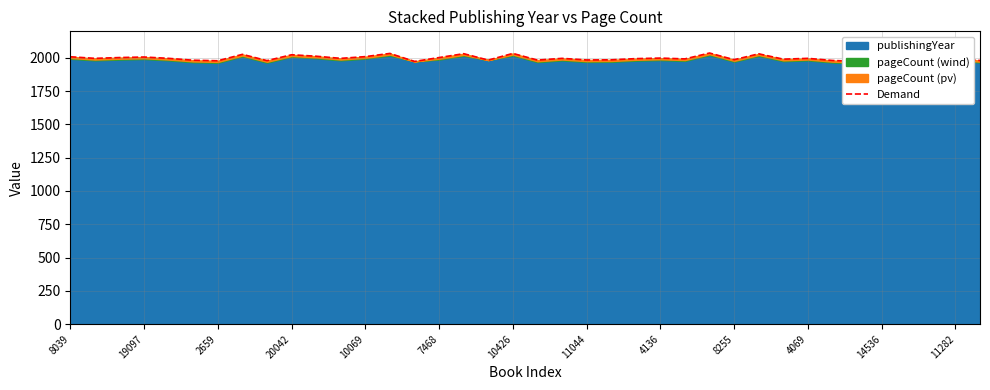

How many lines are shown in the chart?

1